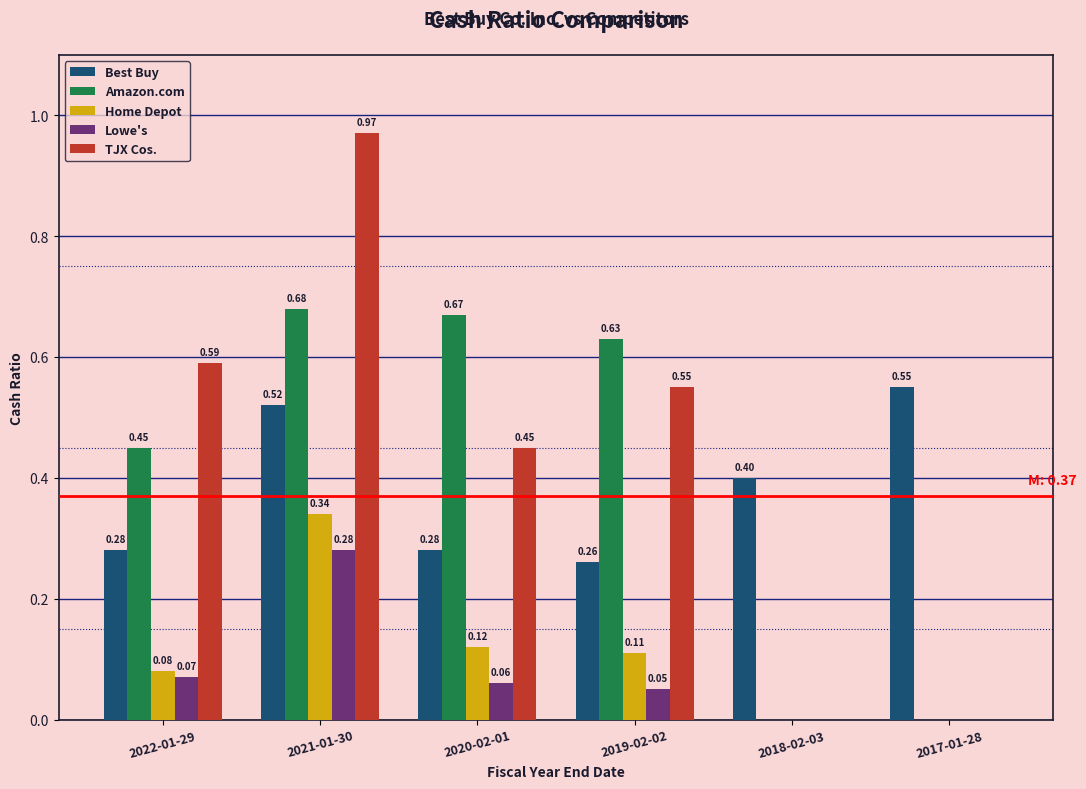

At which category is the sum across all series the highest?

2021-01-30